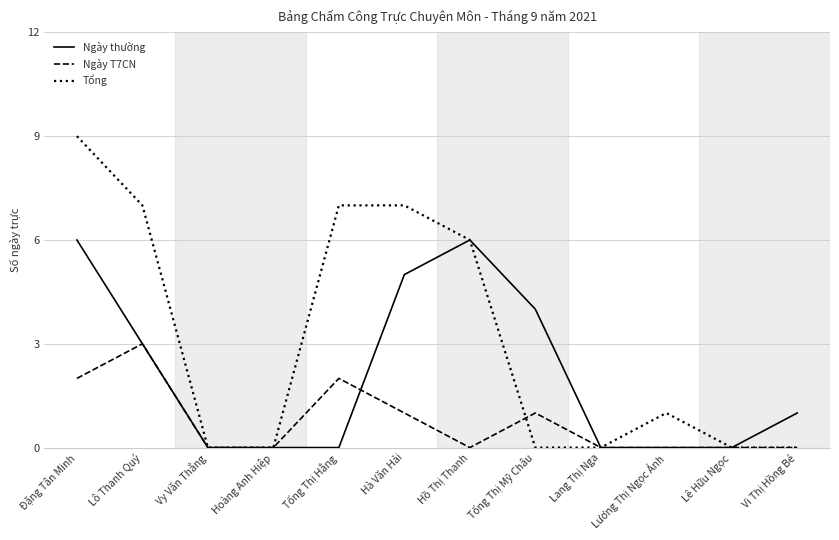

What is the difference between the maximum and minimum values in the Ngày thường series?

6